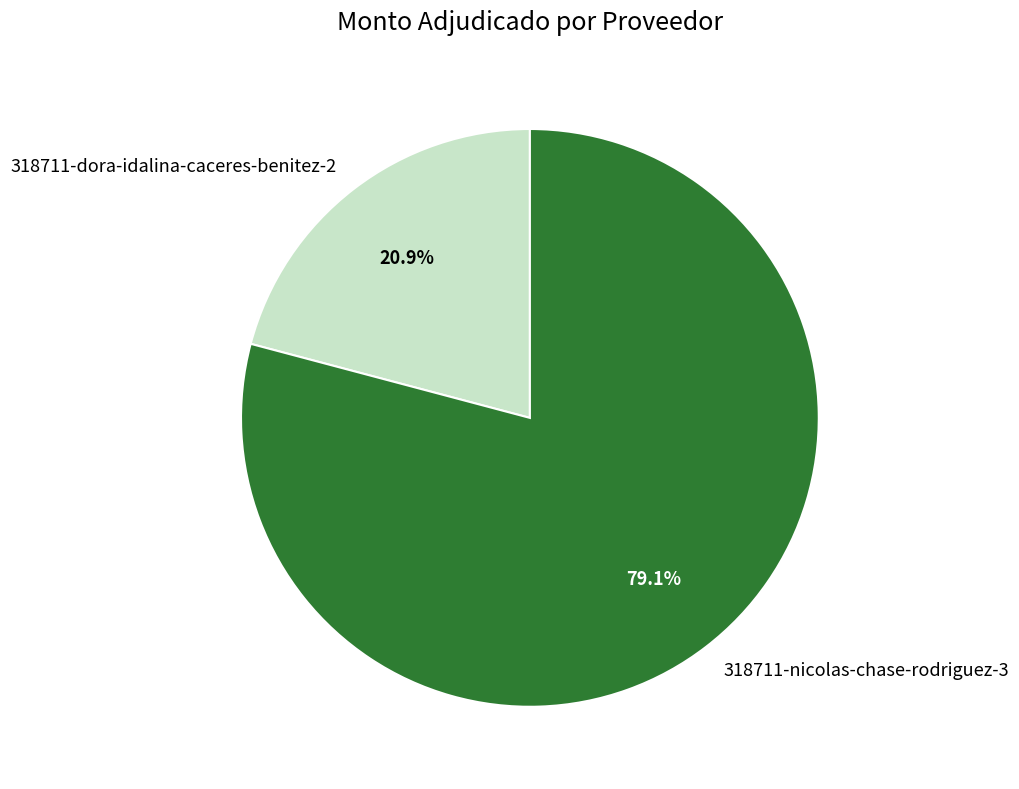

What portion of the pie excludes 318711-dora-idalina-caceres-benitez-2?

79.1%